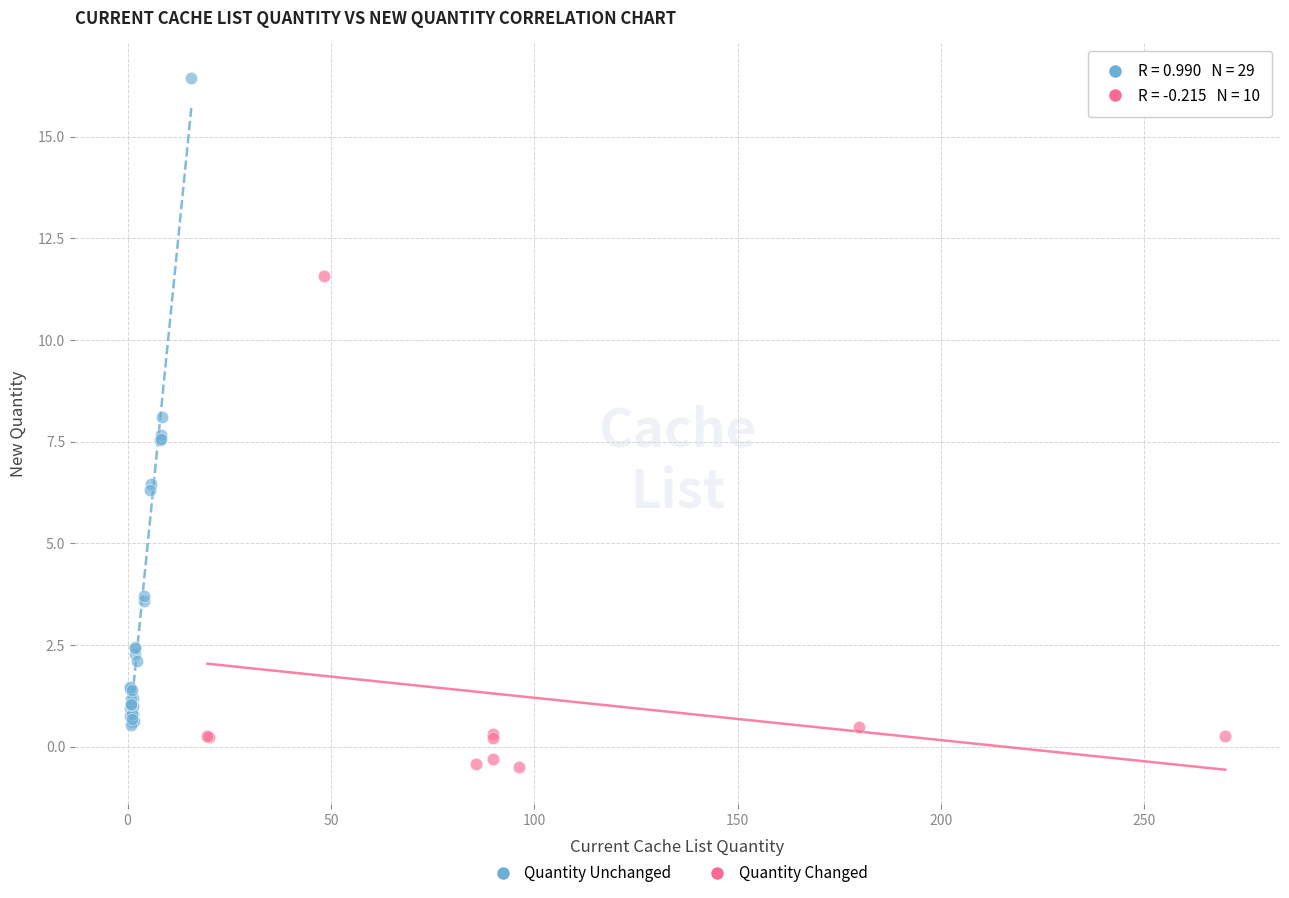

Which series reaches the maximum Y coordinate?

Quantity Unchanged